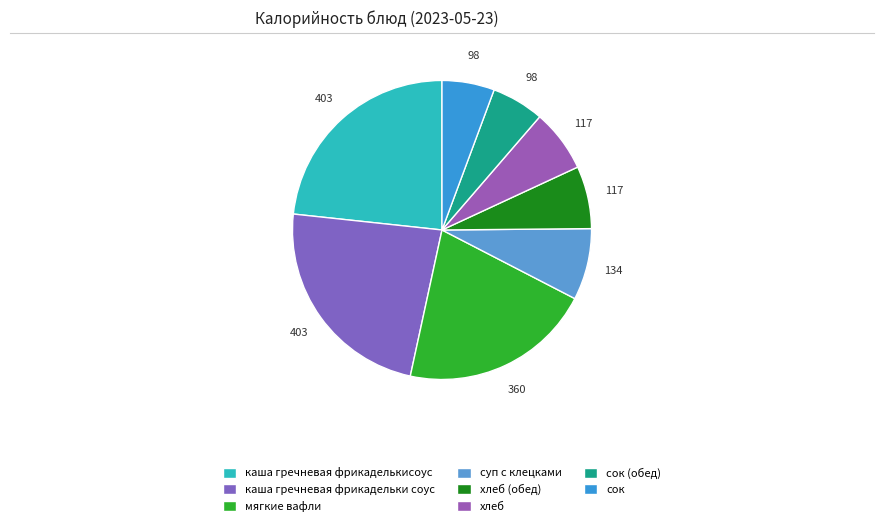

Is мягкие вафли the majority of the pie?

No